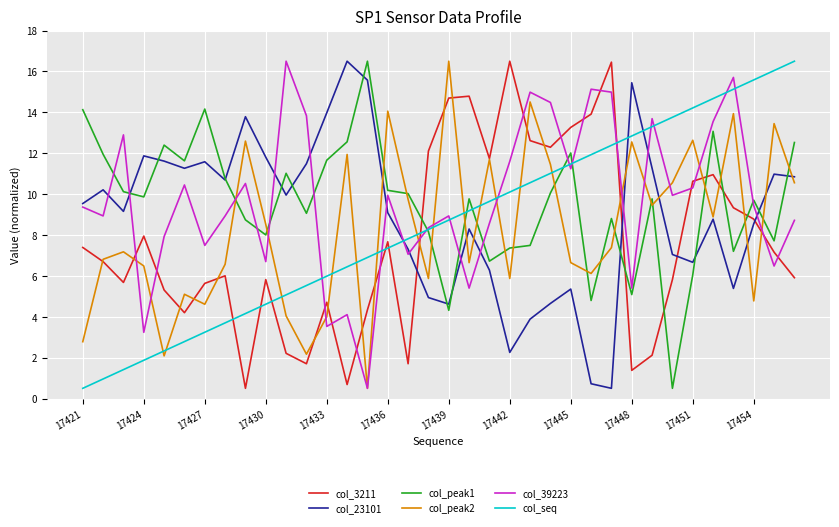

In col_peak1, how many points are higher than both neighbors (excluding endpoints)?

10